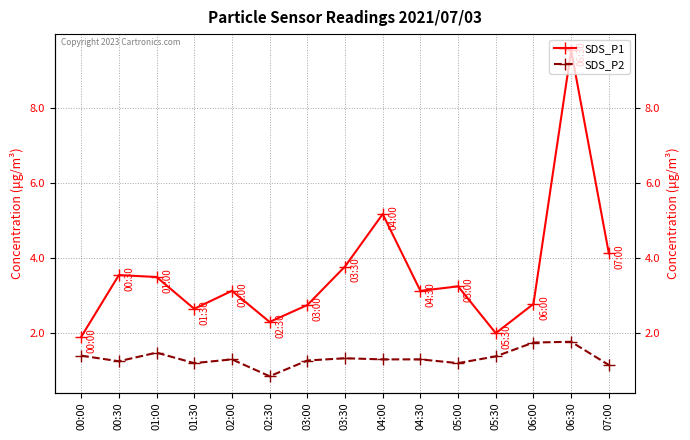

What is the sum of the SDS_P2 values at 02:30 and 05:00?

2.0